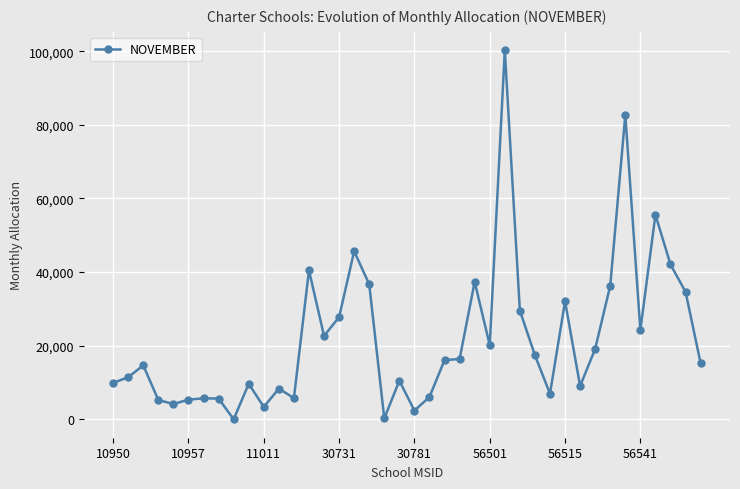

True or false: the data has more than 1 interior local peaks.

True